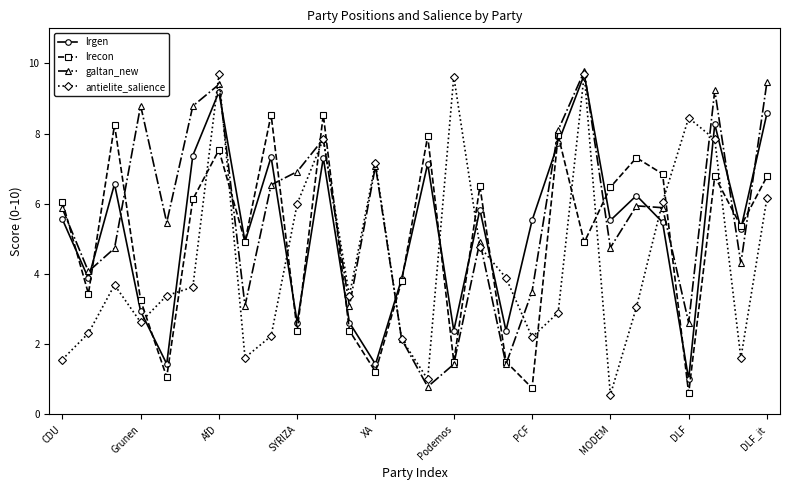

How many interior local valleys does the galtan_new series have?

9